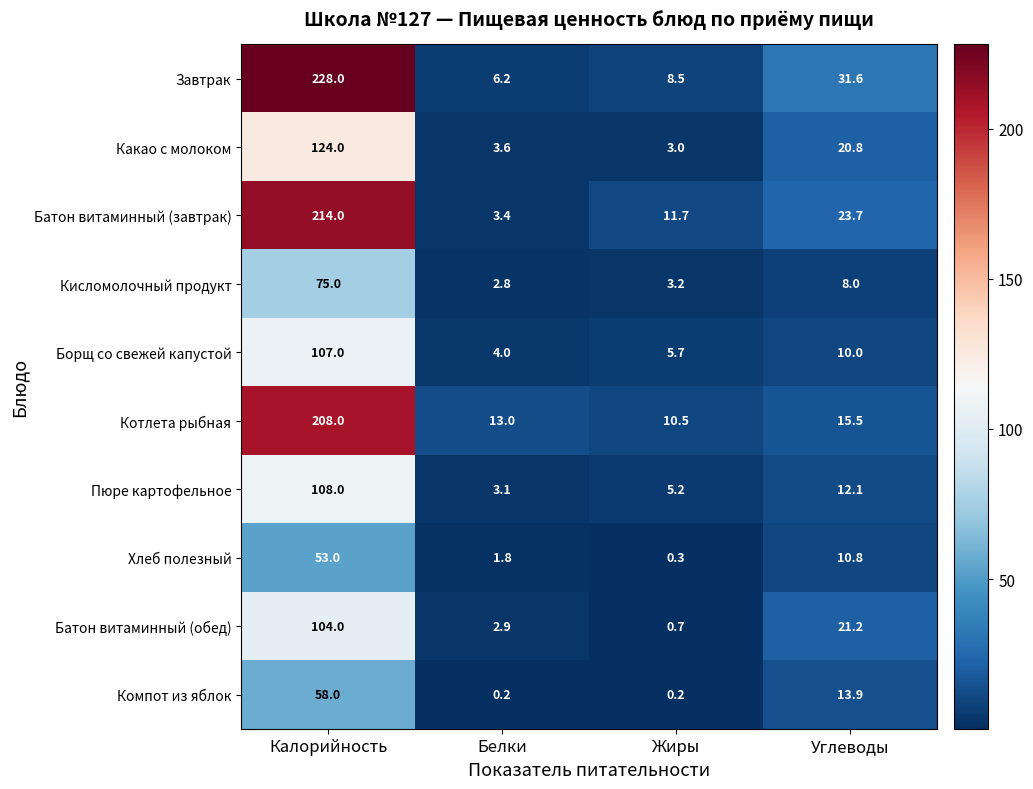

Between Калорийность and Жиры, which series saw the biggest shift?

Завтрак